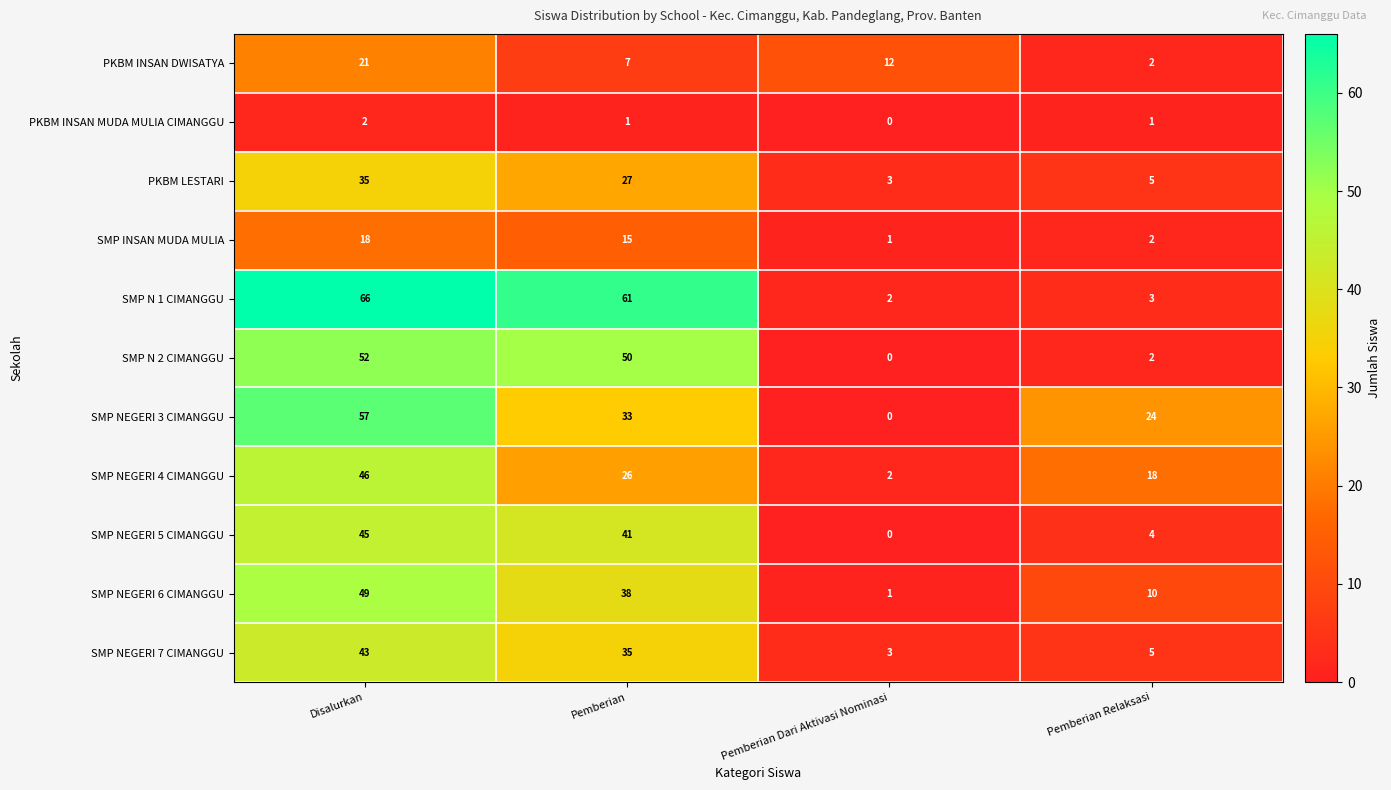

Which series has the largest total across all categories?

SMP N 1 CIMANGGU